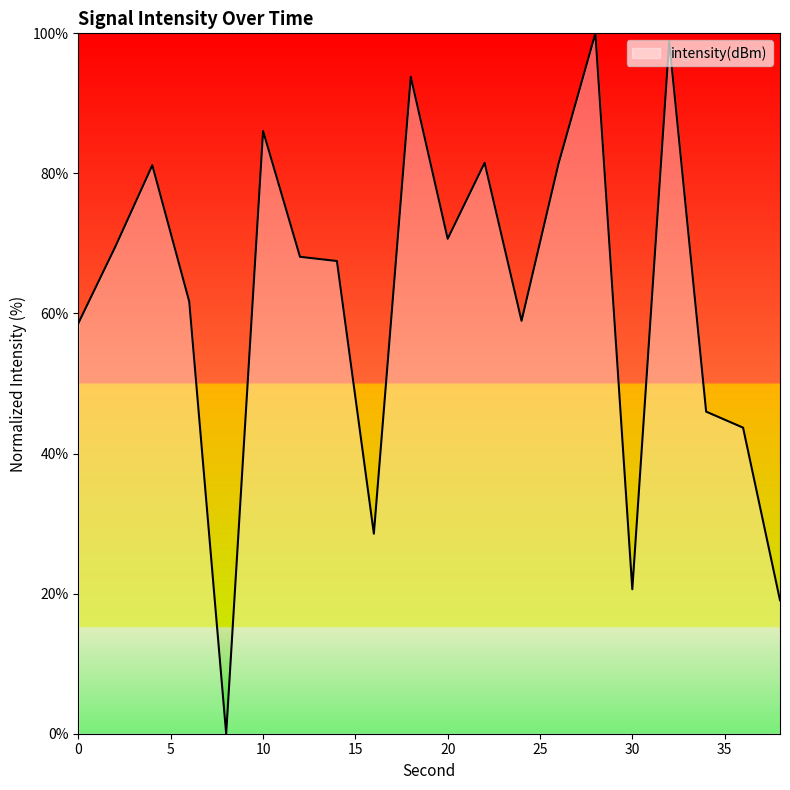

What is the difference between the maximum and minimum values?

100.0